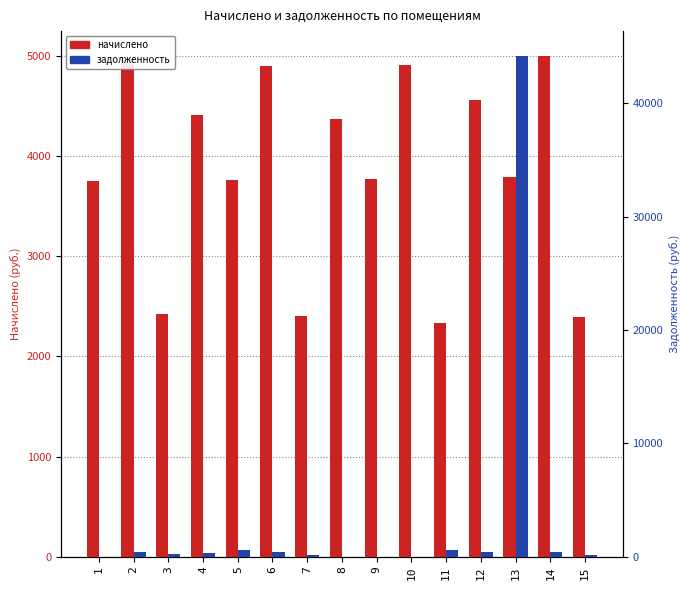

How many bars are there in each group?

2